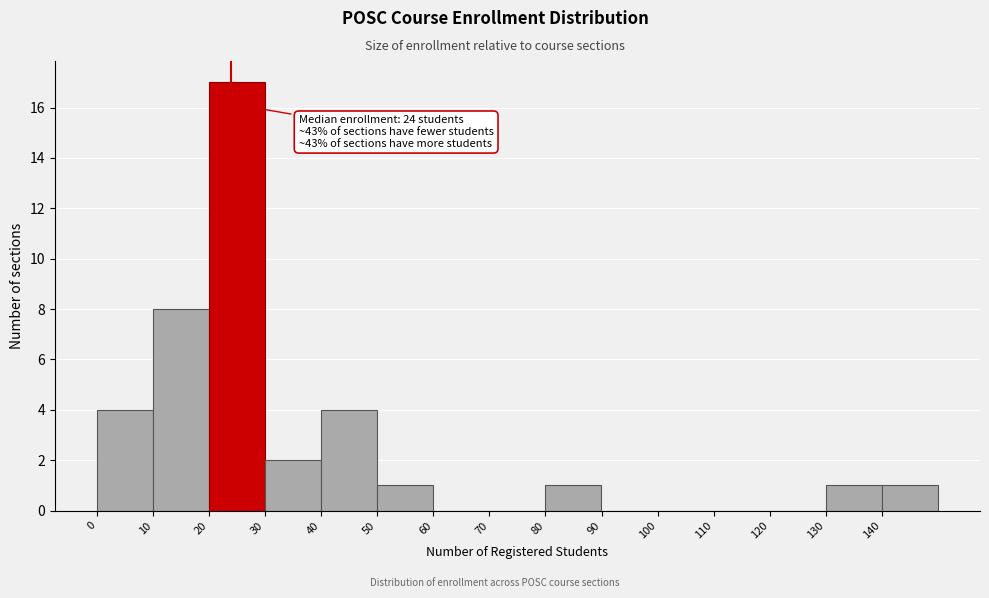

Which range on the x-axis has the tallest bar?

20 to 30